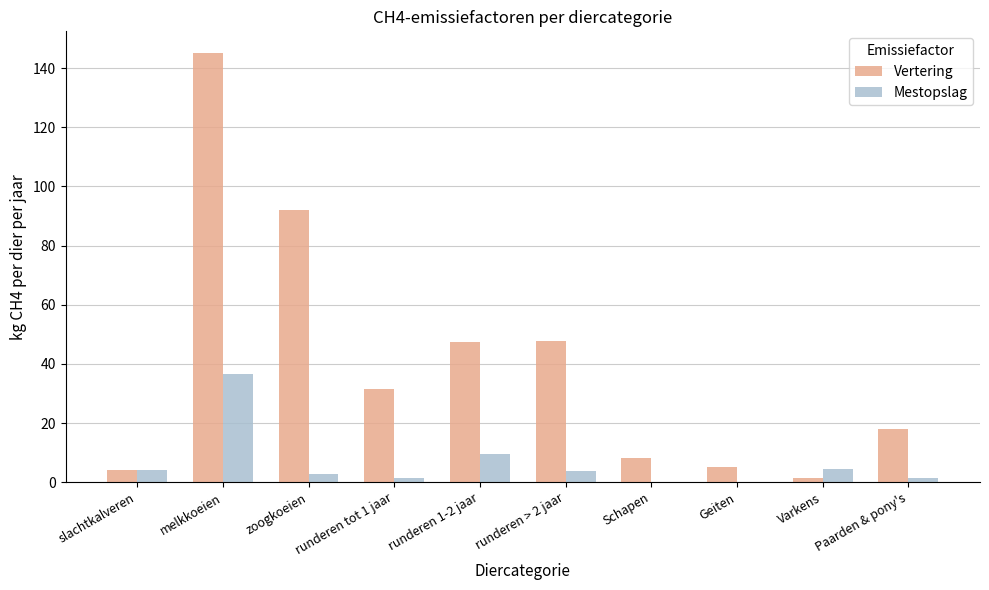

What value does the Vertering series have at slachtkalveren?

4.0